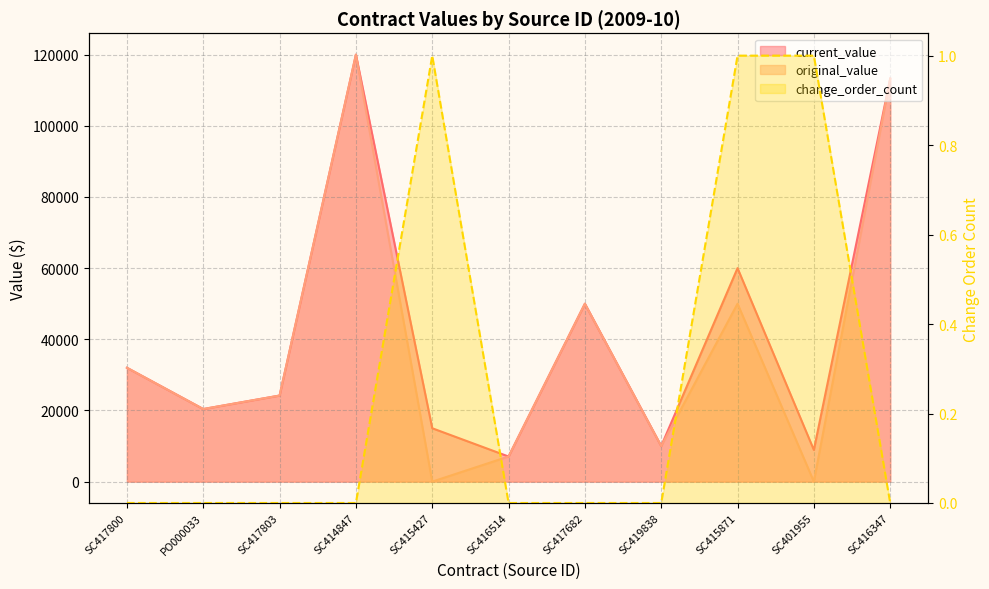

How many values in original_value are above zero?

9